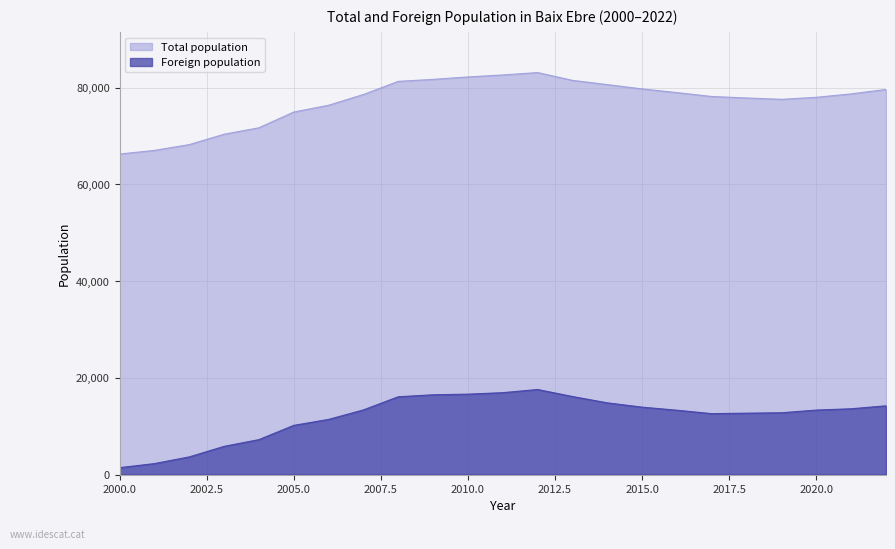

Where is the first local maximum for Total population?

2012